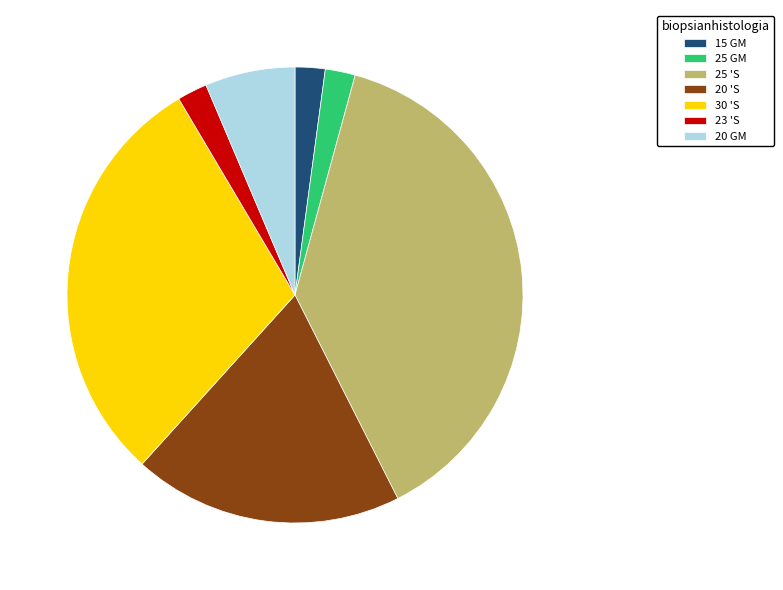

Which slice is the largest?

25 'S